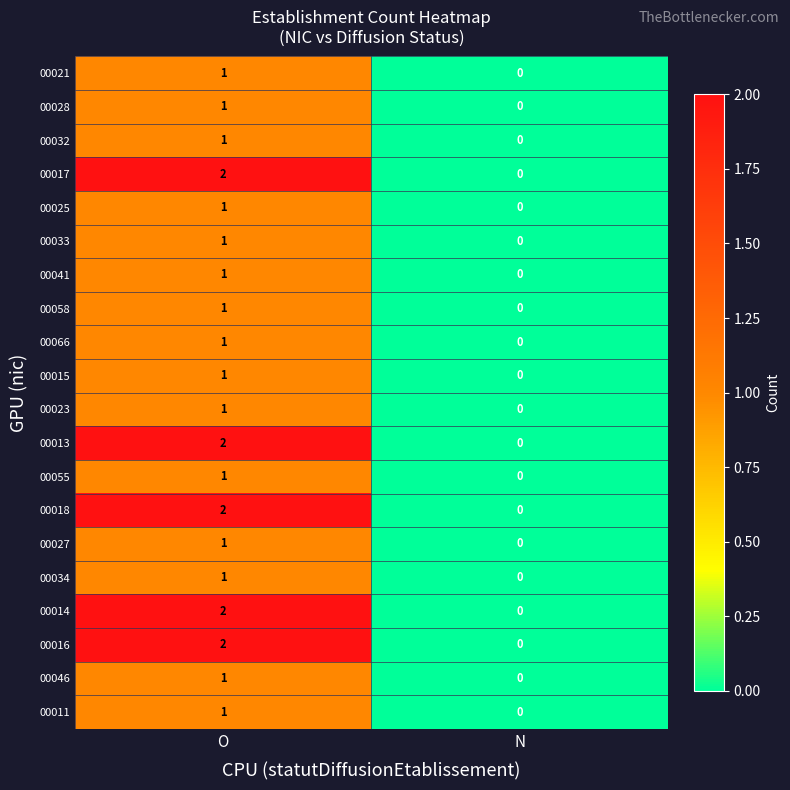

True or false: 00011 has a value of 0 at N.

True